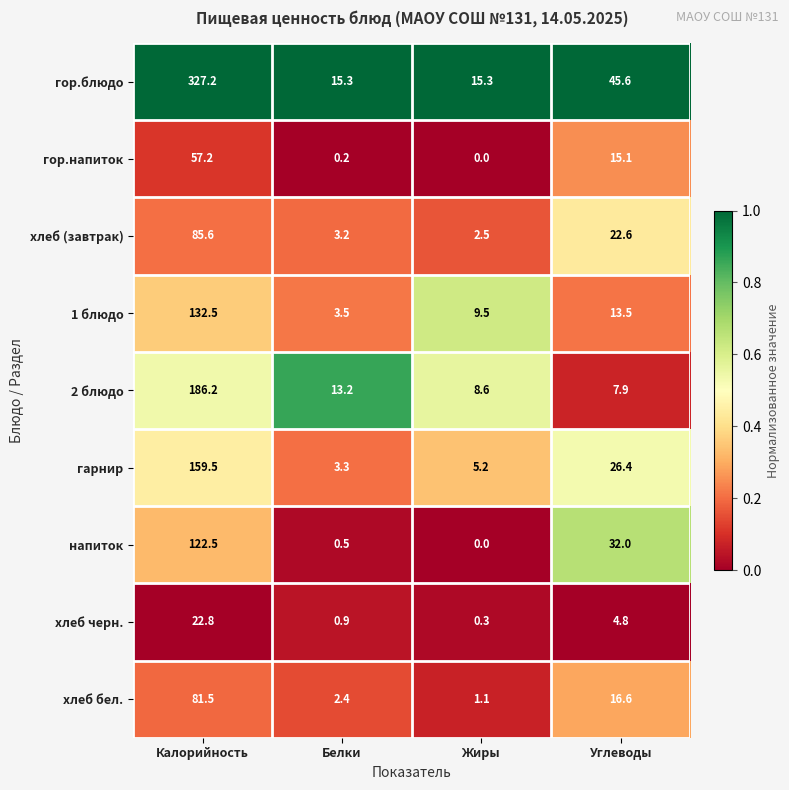

At which category does the chart reach its minimum across all series?

Жиры